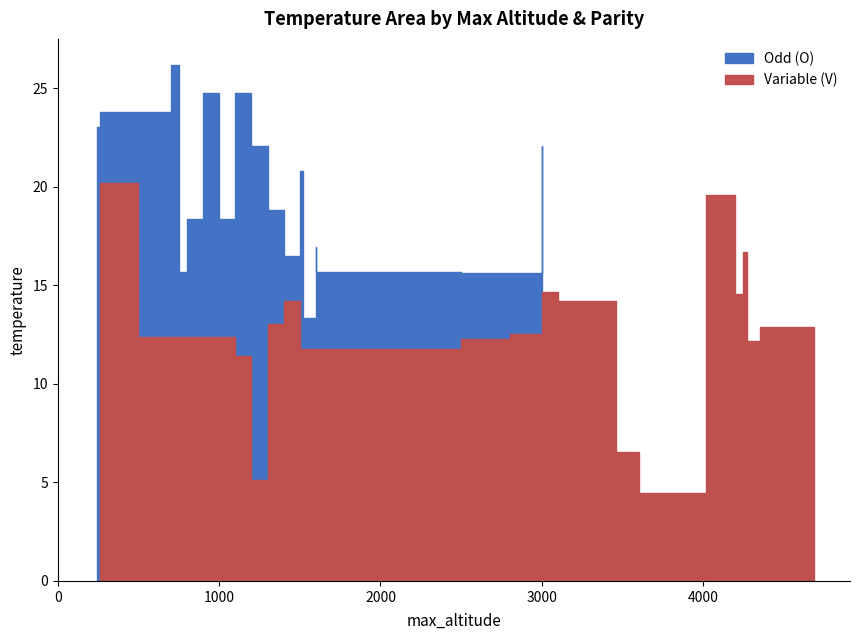

Which series has the widest spread of values?

Variable (V)